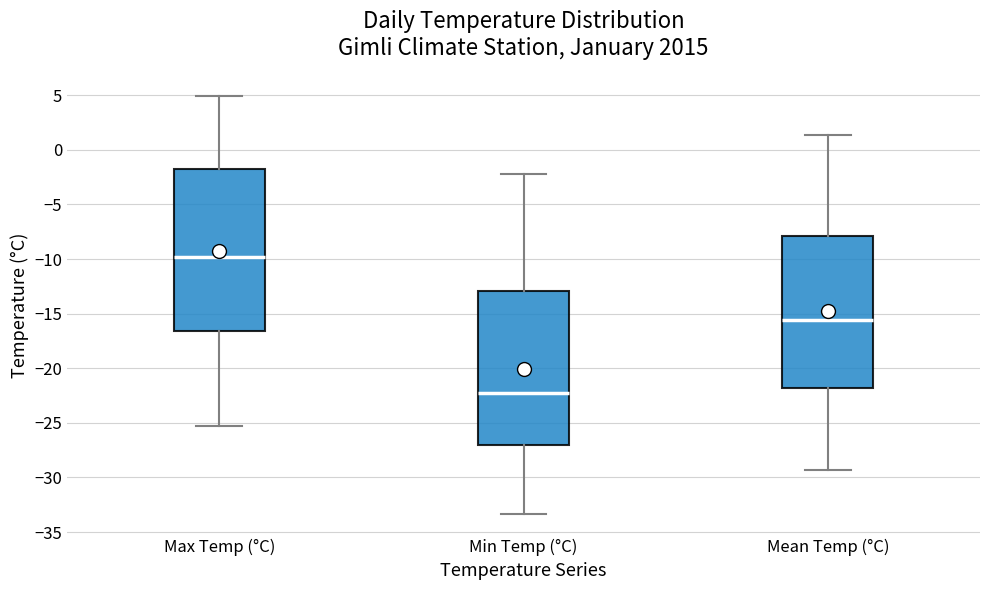

Reading left to right, read every box against the y-axis: the position of its median line, the range the box covers, and the ends of its whiskers. The values are not printed on the chart, so give them approximately, as read against the axis.

Max Temp (°C): median -10.0, box -16.5 to -1.5, whiskers -25.5 to 5.0
Min Temp (°C): median -22.5, box -27.0 to -13.0, whiskers -33.5 to -2.0
Mean Temp (°C): median -15.5, box -22.0 to -8.0, whiskers -29.5 to 1.5